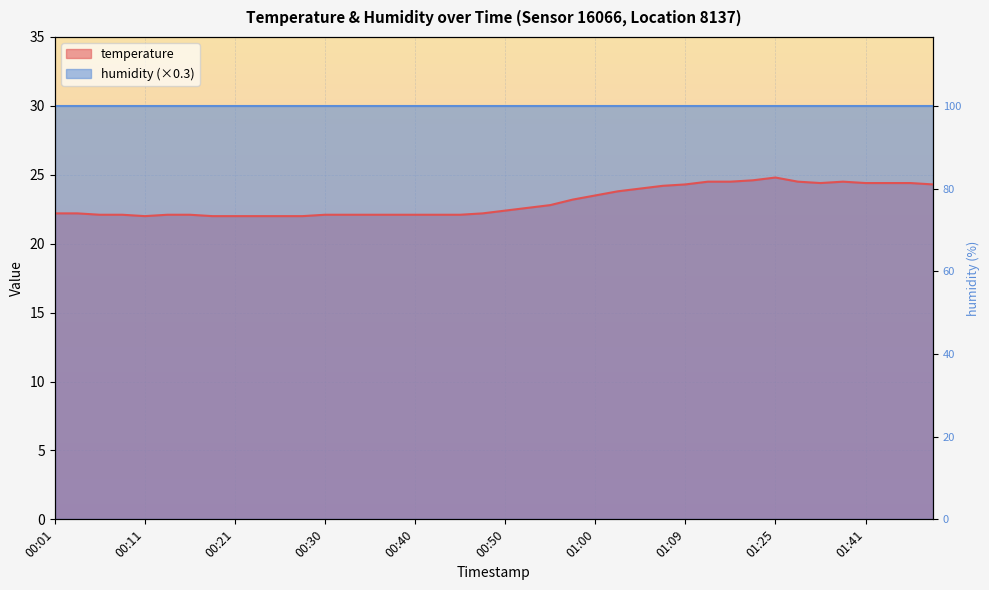

Between 00:25 and 01:02, which is larger?

01:02